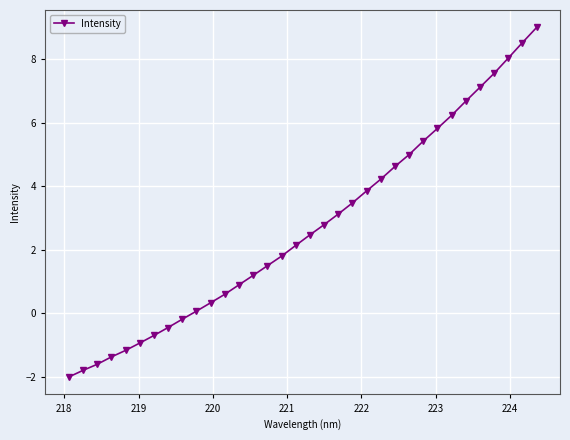

Reading right to left, list all the values displayed in this chart.

9.0	8.5	8.0	7.6	7.1	6.7	6.2	5.8	5.4	5.0	4.6	4.2	3.9	3.5	3.1	2.8	2.5	2.1	1.8	1.5	1.2	0.9	0.6	0.3	0.1	-0.2	-0.4	-0.7	-0.9	-1.2	-1.4	-1.6	-1.8	-2.0